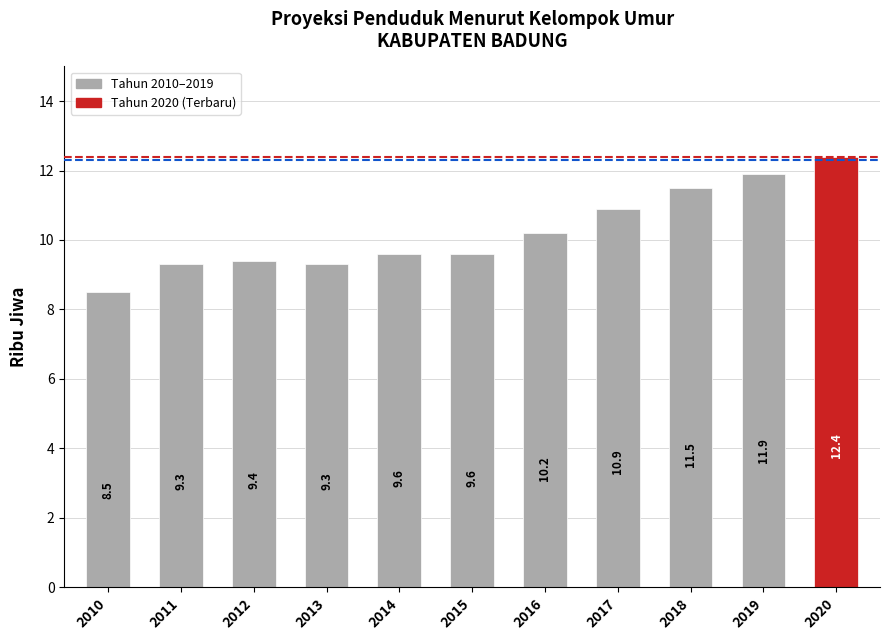

What is the ratio of the value at 2010 to the value at 2017?

0.8